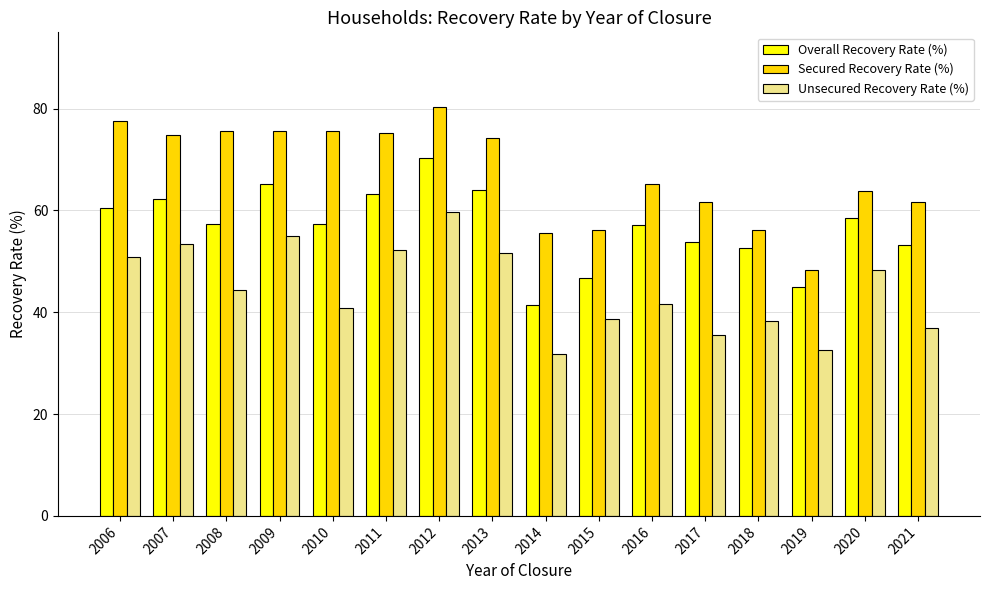

Are the bars grouped side by side (vs. stacked)?

Yes